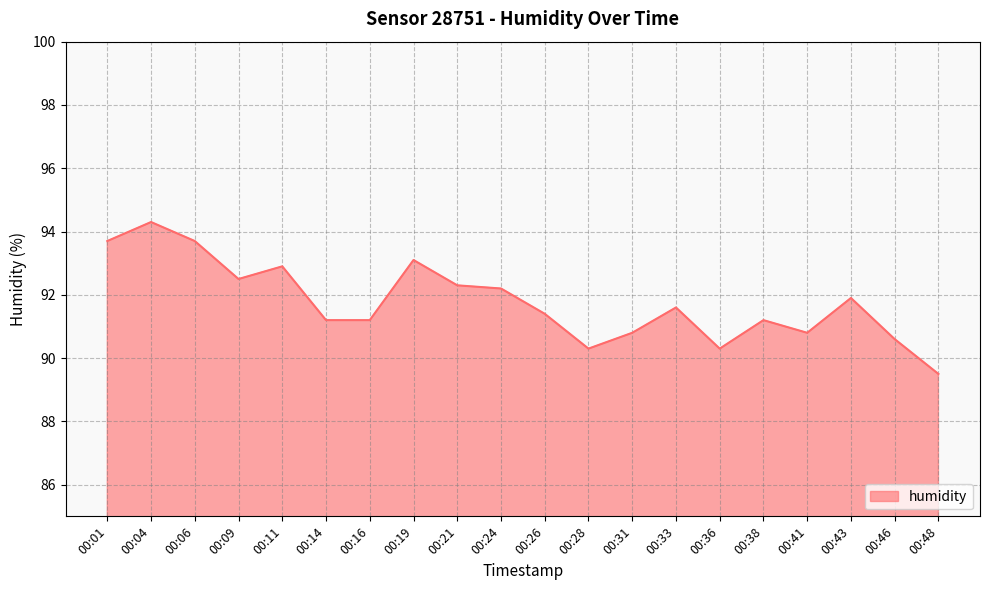

What is the difference between the values at 00:06 and 00:43?

1.8